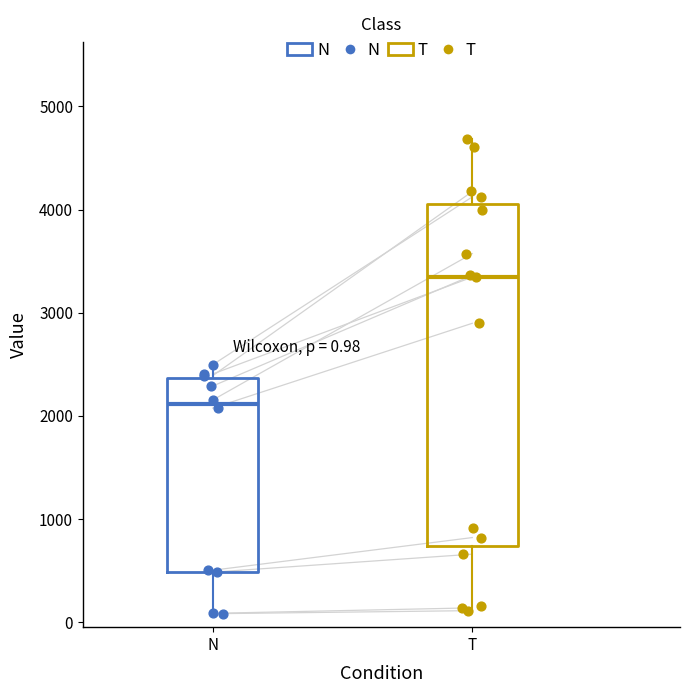

Which box has the lowest median line?

N